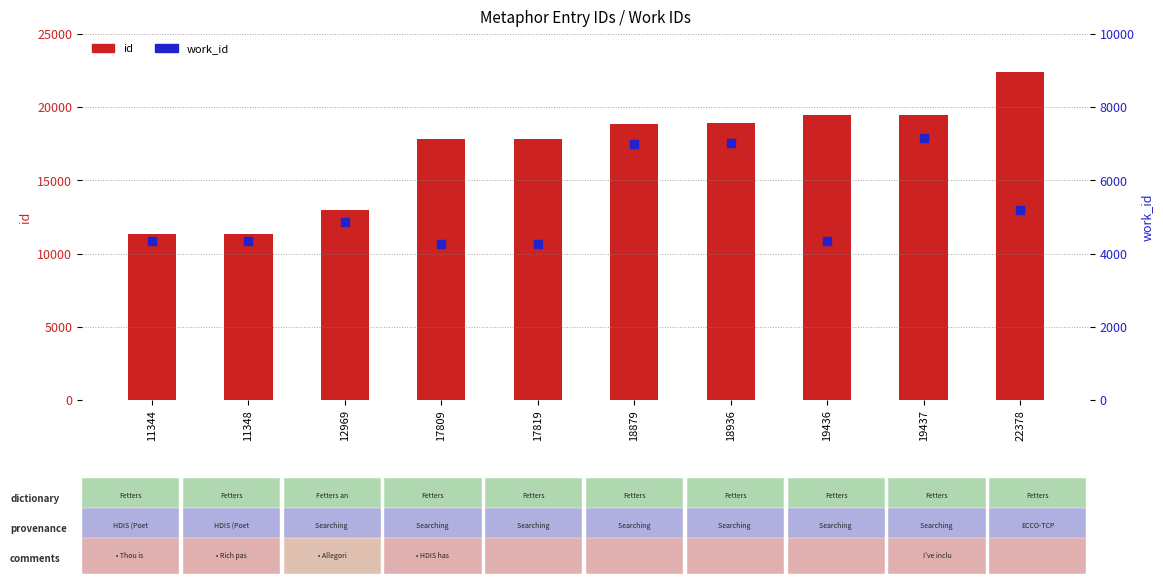

Is the value of id at 22378 greater than the value of work_id at 19436?

Yes